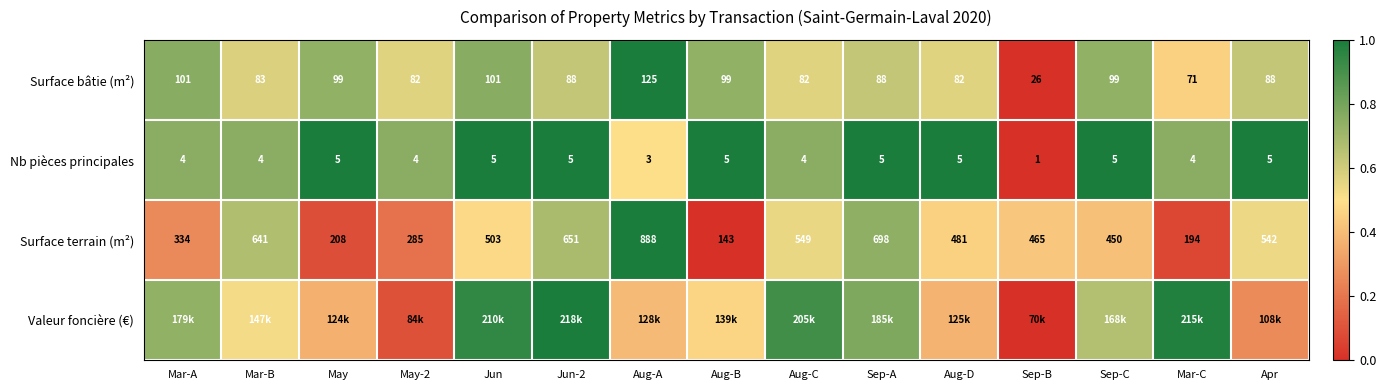

Count the number of data series in this chart.

4